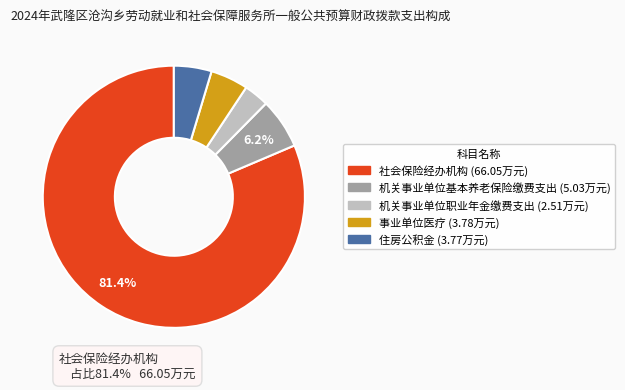

True or false: 住房公积金 accounts for 5% of the total.

True